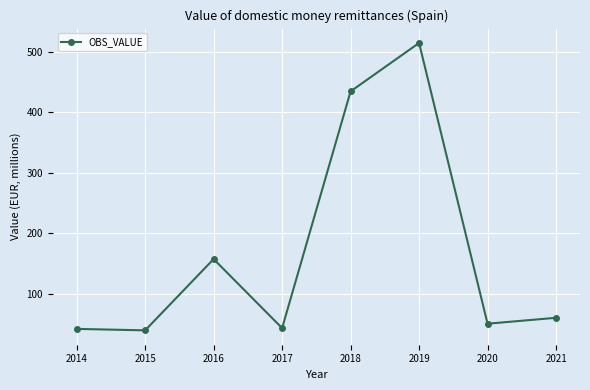

Between 2020 and 2015, which is larger?

2020